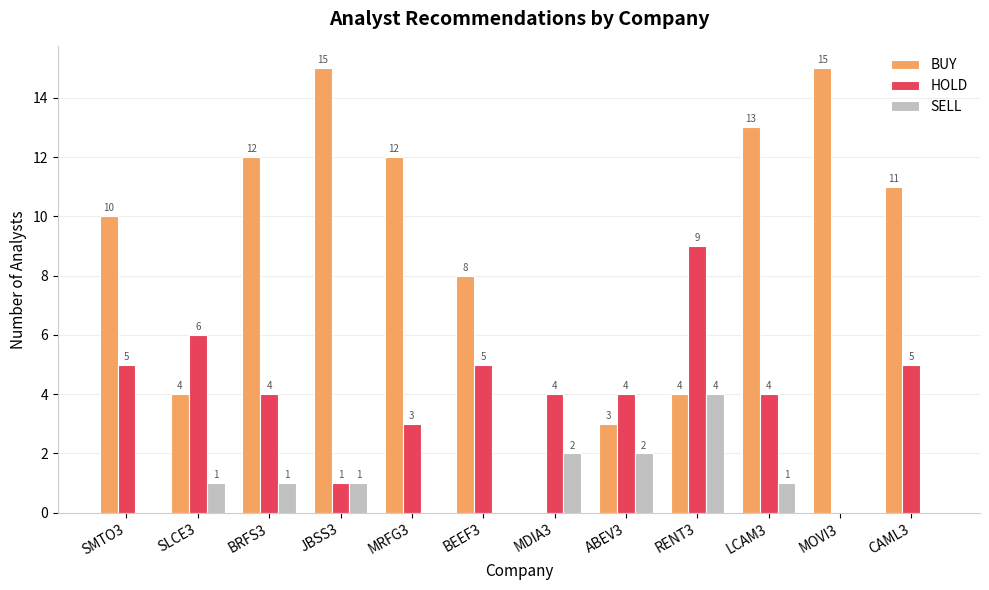

What is the maximum value for BUY?

15